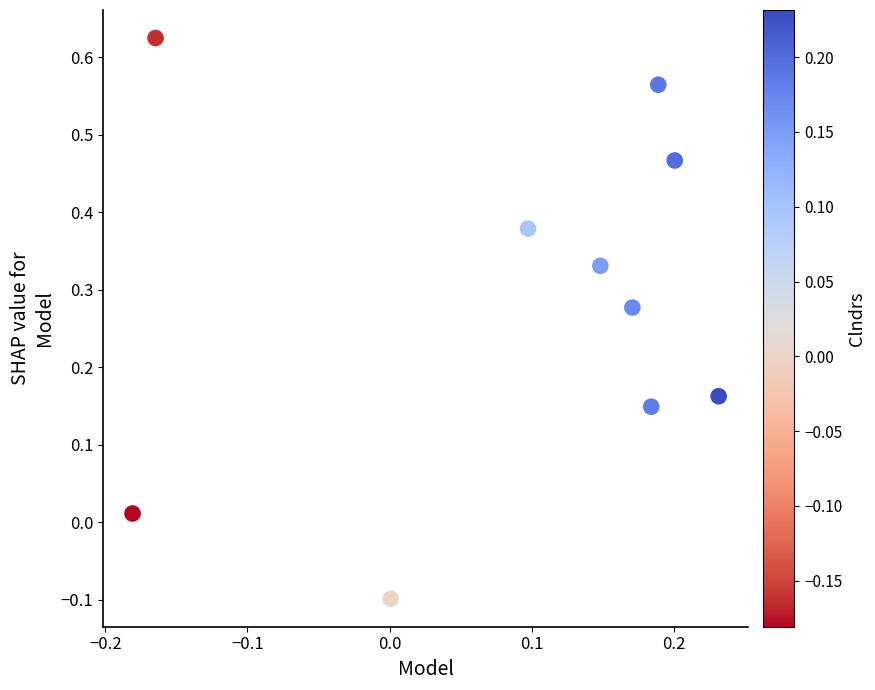

What is the range of Y values (max minus min)?

0.7